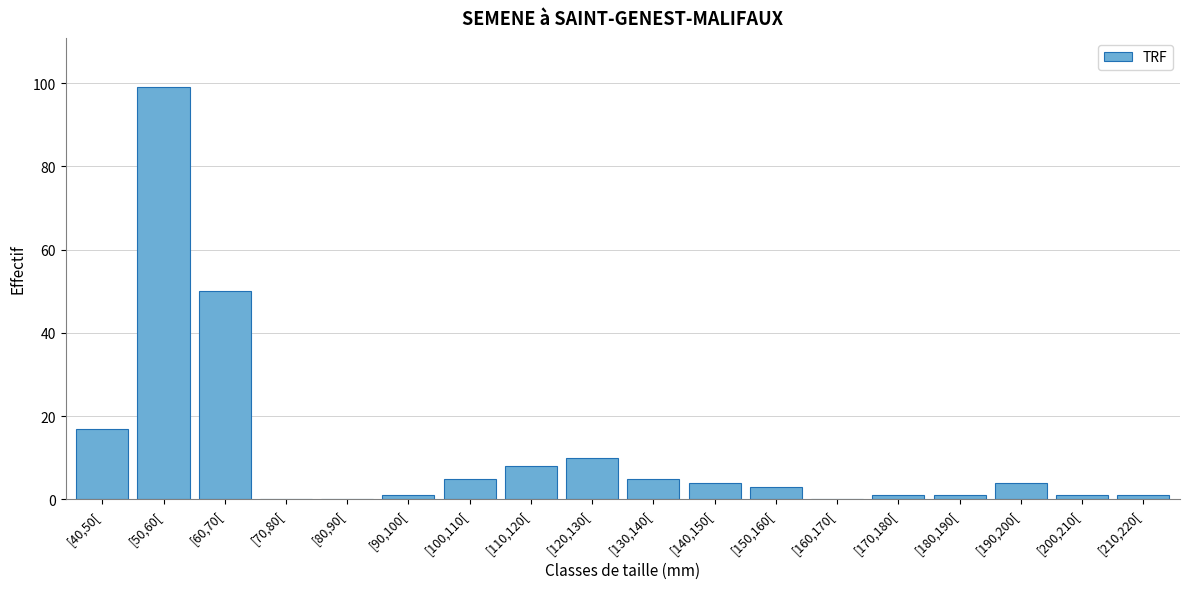

Reading left to right, list all the values displayed in this chart.

[40,50[=17	[50,60[=99	[60,70[=50	[70,80[=0	[80,90[=0	[90,100[=1	[100,110[=5	[110,120[=8	[120,130[=10	[130,140[=5	[140,150[=4	[150,160[=3	[160,170[=0	[170,180[=1	[180,190[=1	[190,200[=4	[200,210[=1	[210,220[=1